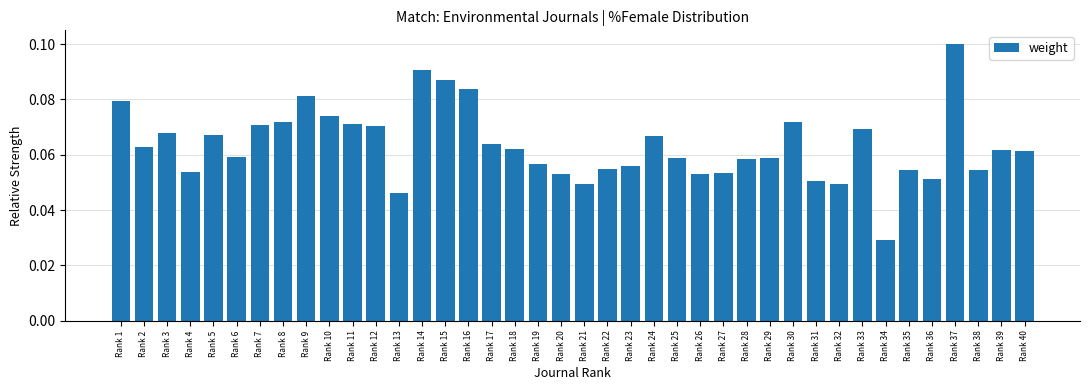

At which category does the chart reach its peak across all series?

Rank 37